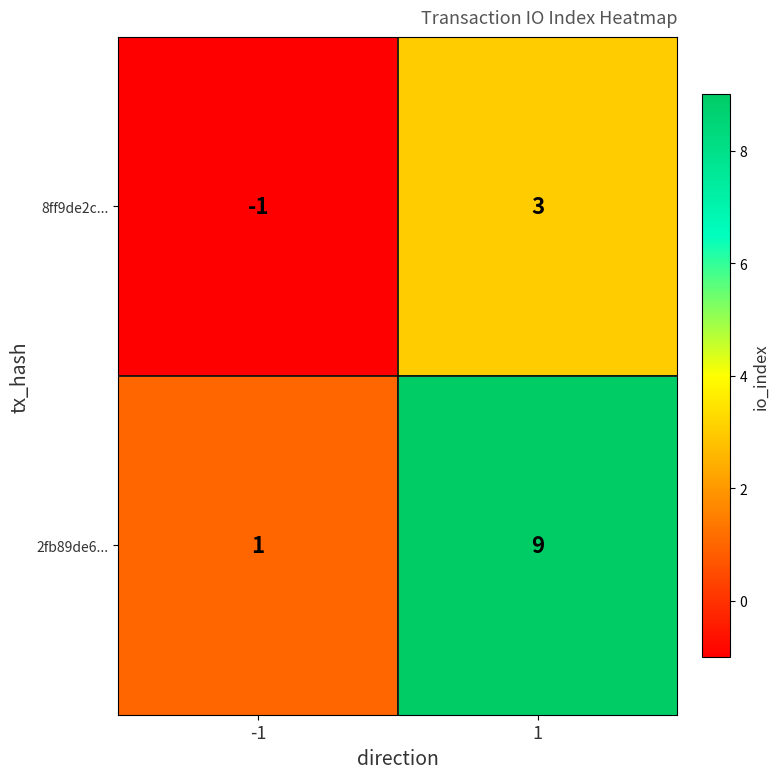

What is the difference between the maximum and minimum values in the 8ff9de2c... series?

4